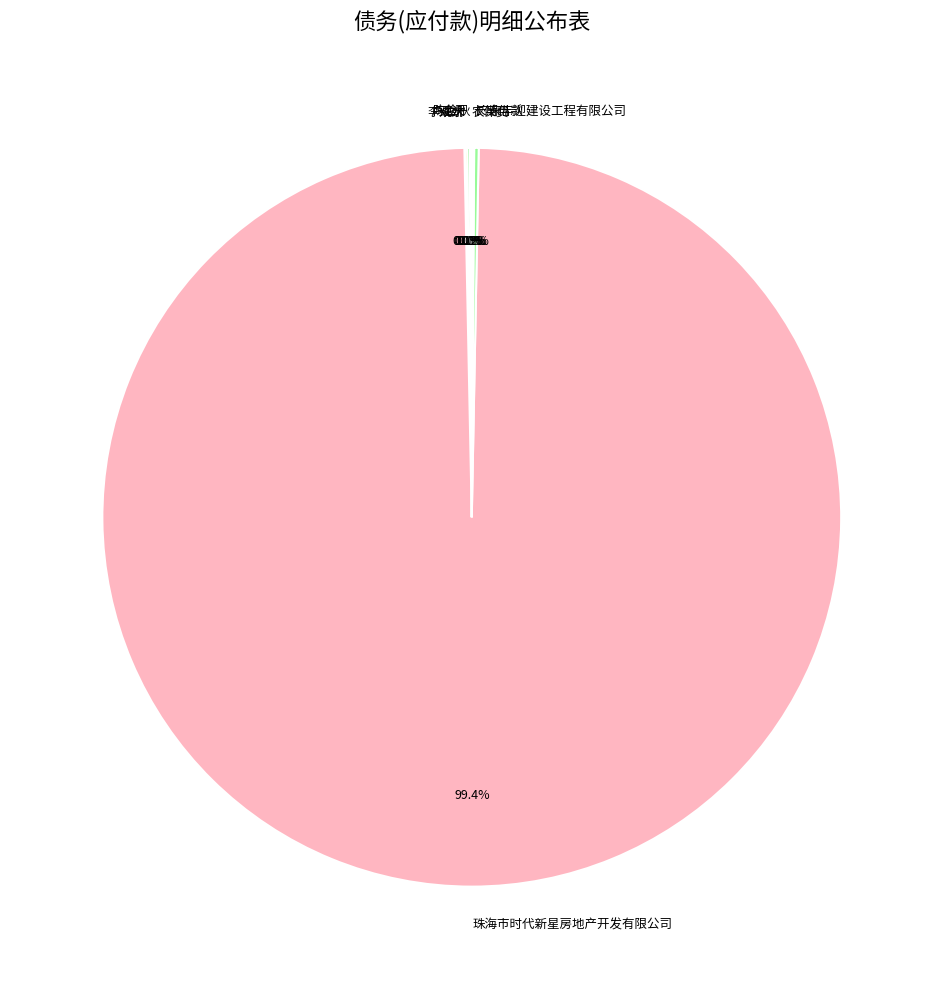

Is there a majority slice in this chart?

Yes